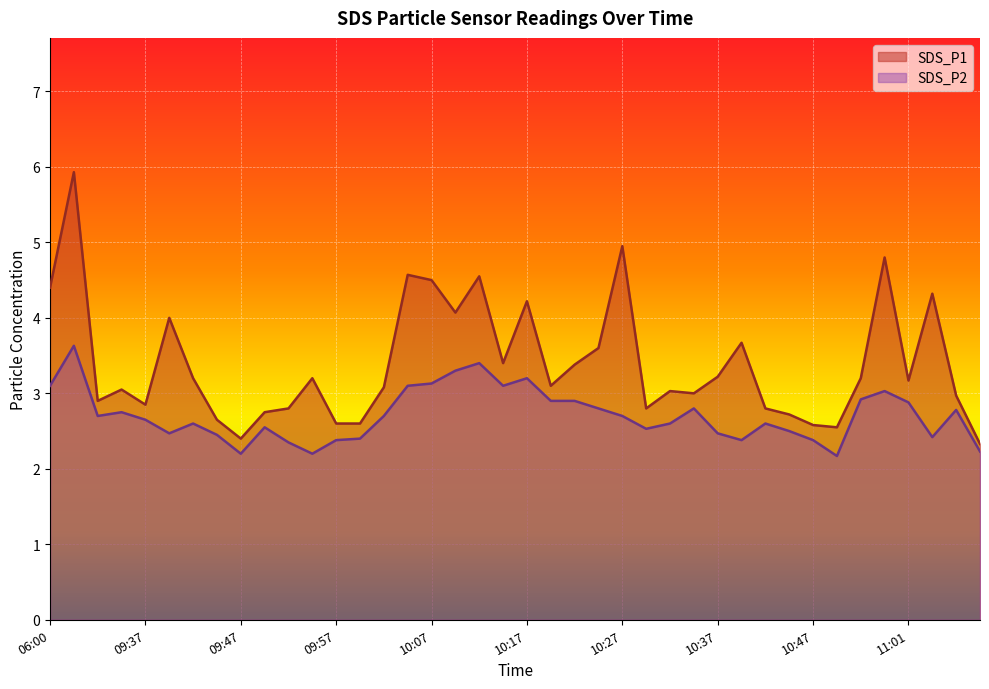

True or false: SDS_P1 and SDS_P2 cross at least once.

False